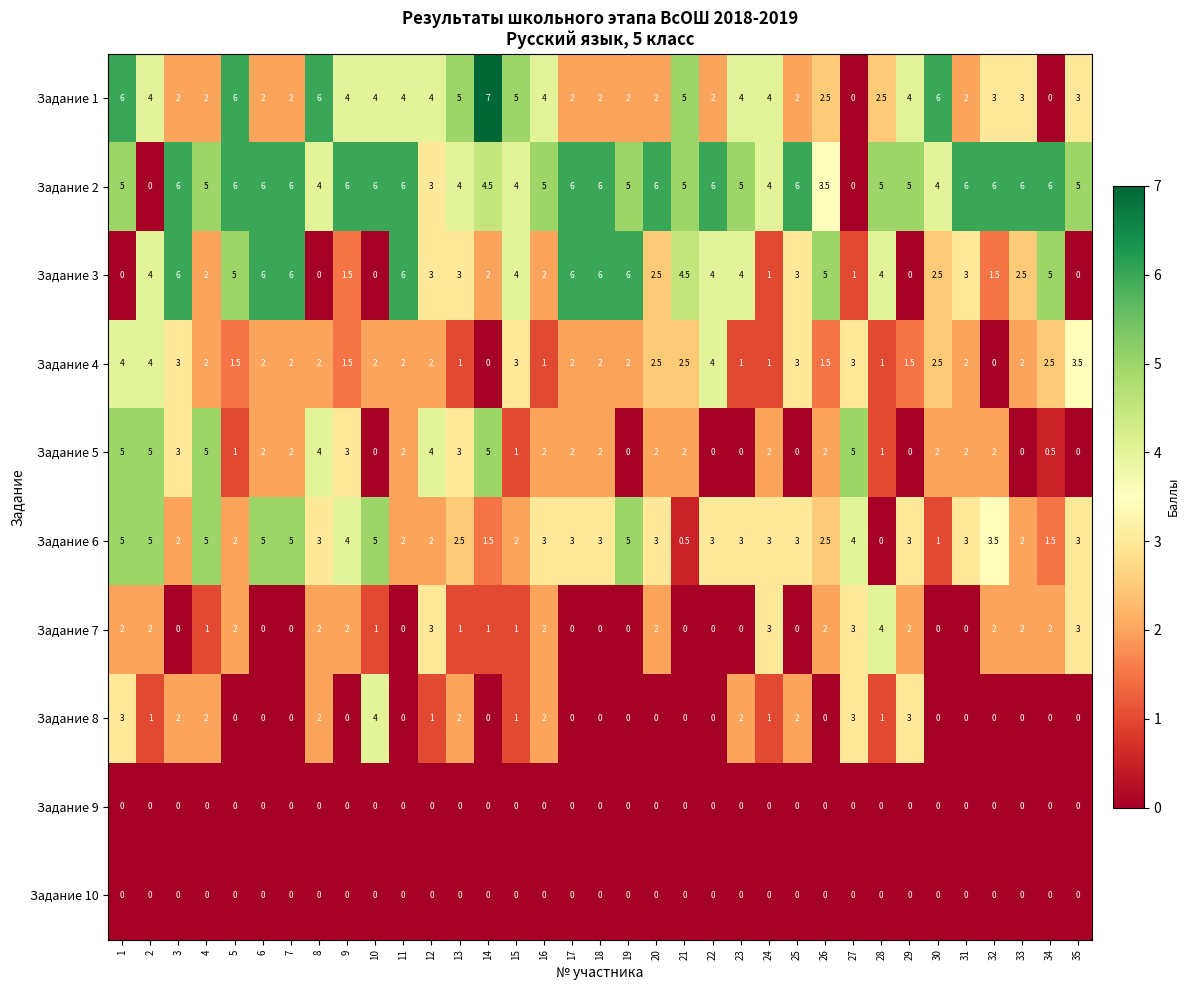

The Задание 4 series shows 0.3 at 23. True or false?

False